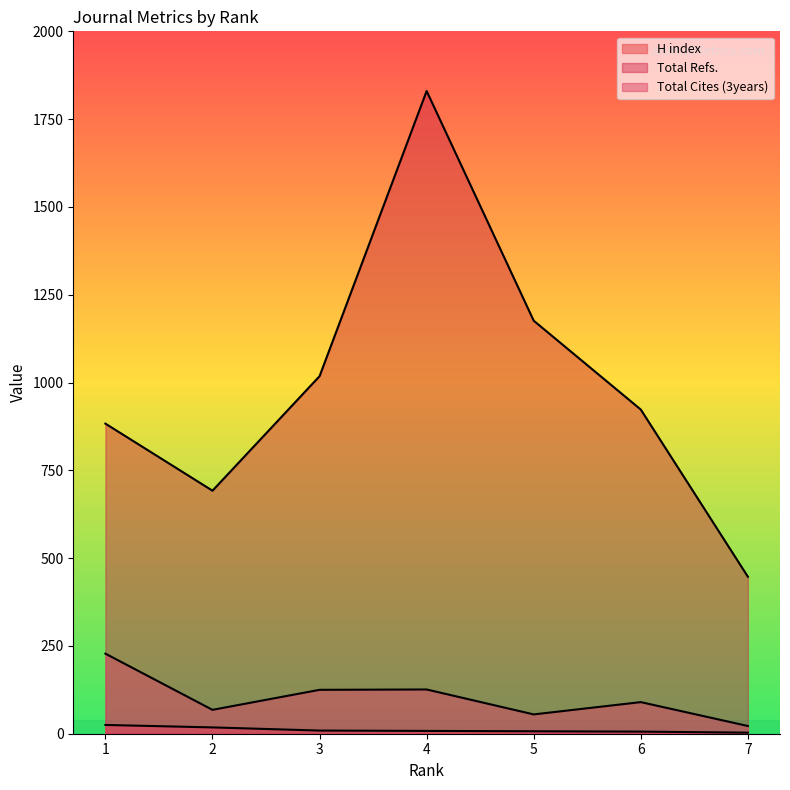

Does the chart display data point markers on the line(s)?

No